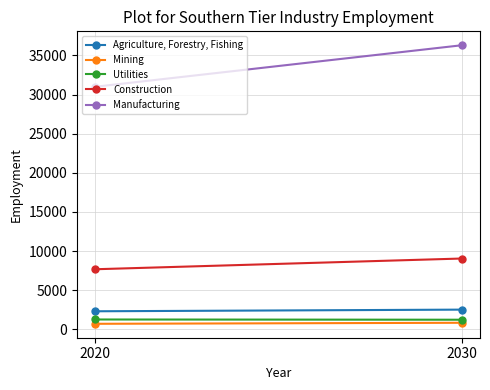

Which label corresponds to the smallest value in the chart?

2020